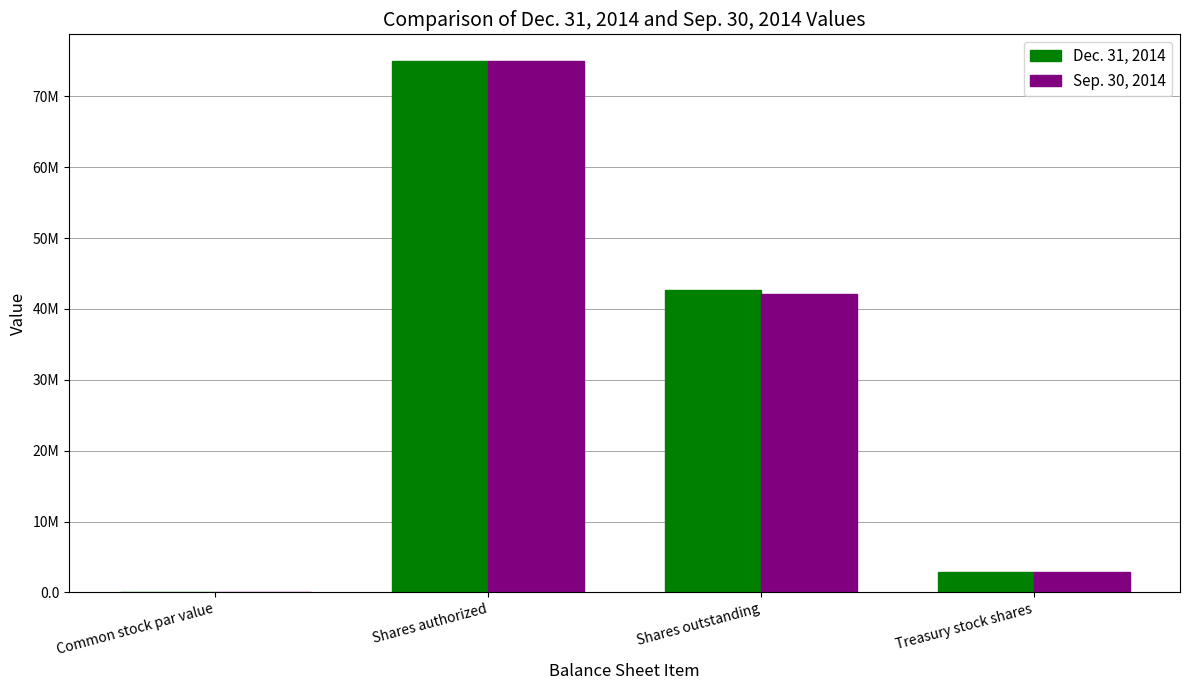

Are the bars horizontal?

No